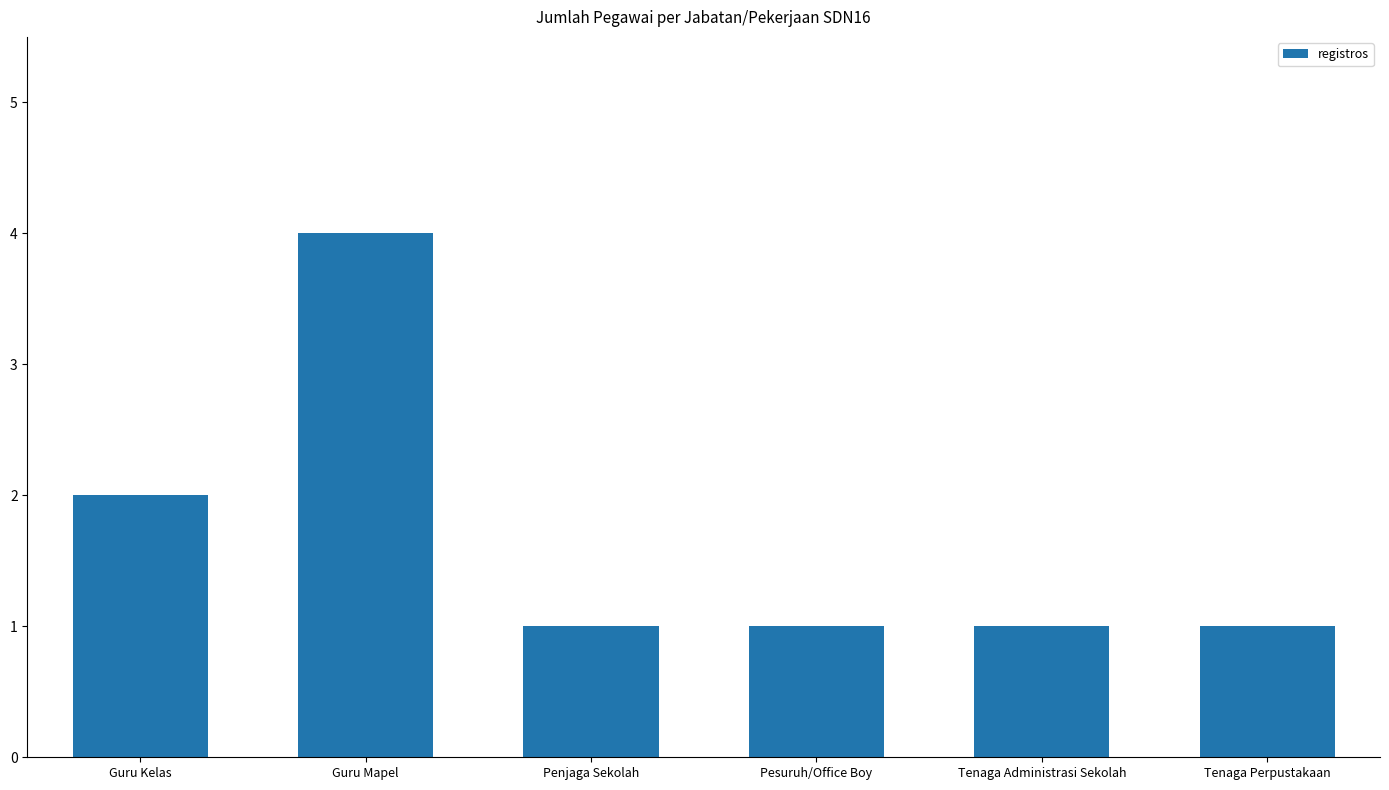

Approximately how many times larger is the value at Tenaga Perpustakaan compared to Pesuruh/Office Boy?

1.0